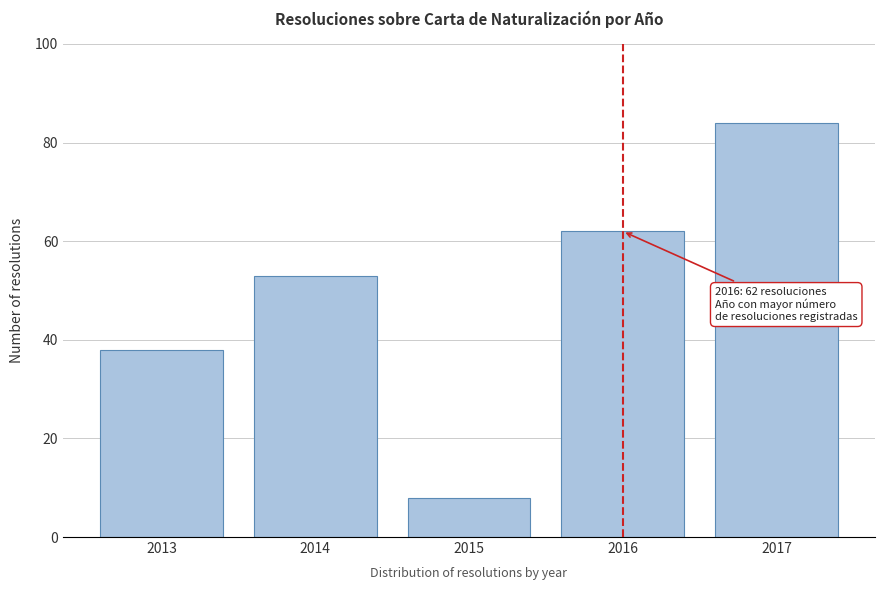

Reading right to left, transcribe all the data shown in this chart.

2017=84	2016=62	2015=8	2014=53	2013=38